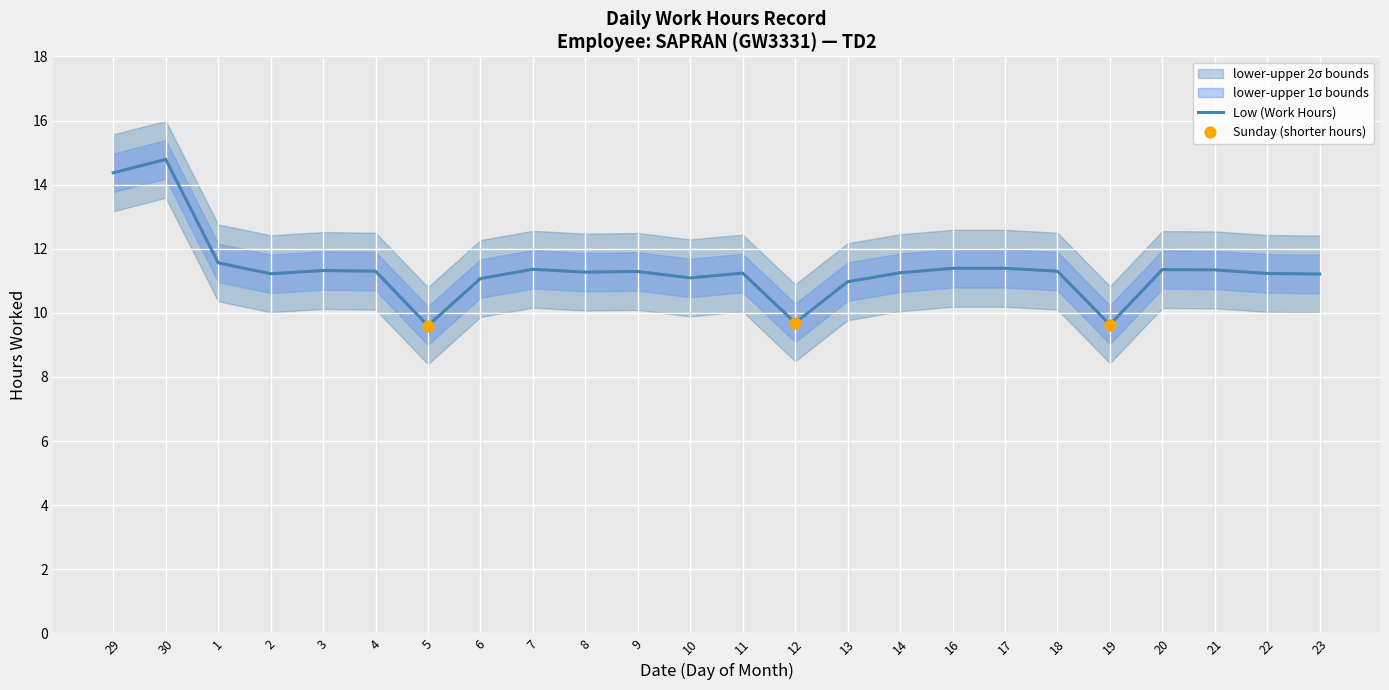

What is the ratio of the value at 30 to the value at 7?

1.3